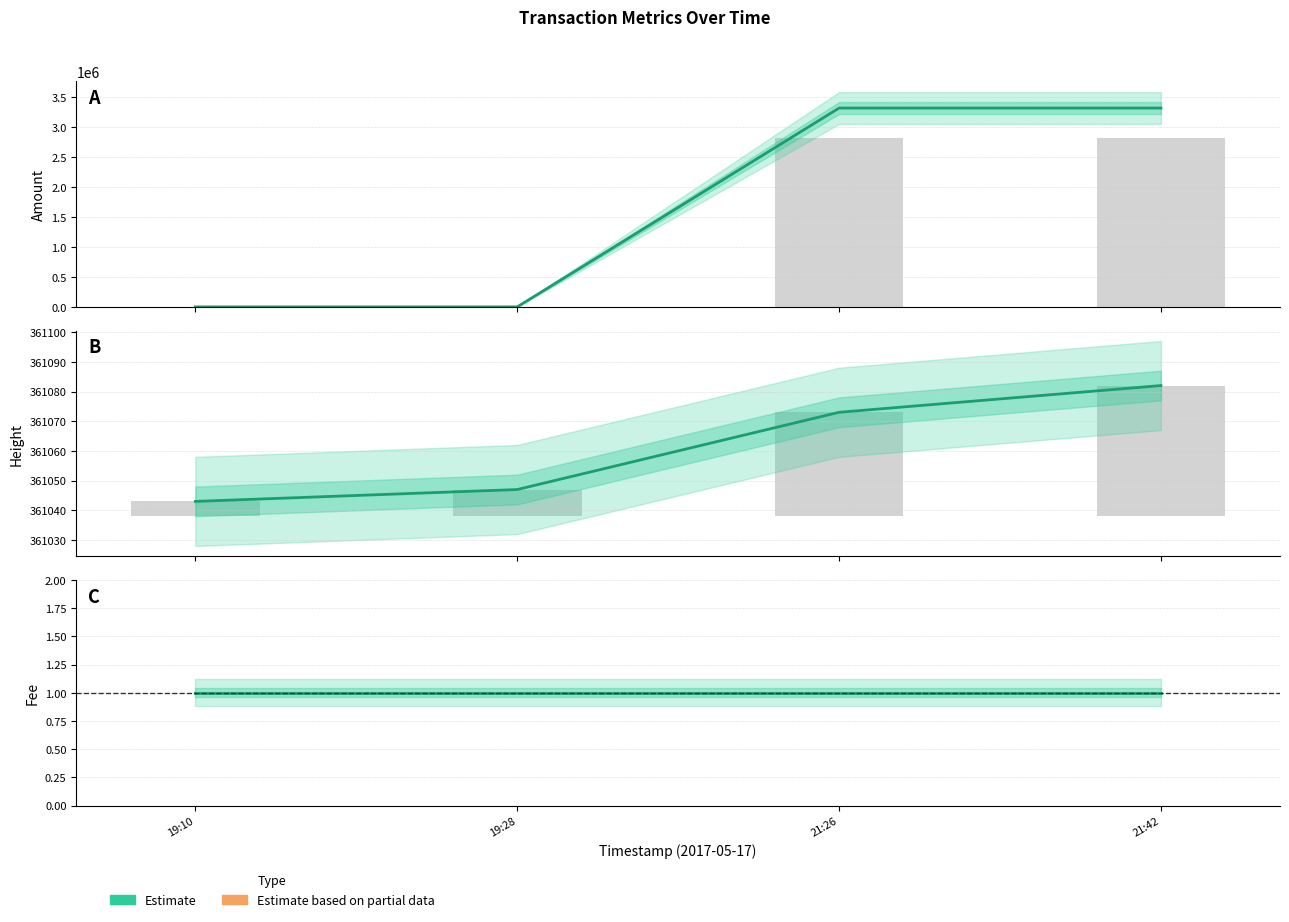

Reading left to right, extract all data points from this chart.

Amount: 19:10=100	19:28=99	21:26=3323119	21:42=3323118
Height: 19:10=361043	19:28=361047	21:26=361073	21:42=361082
Fee: 19:10=1	19:28=1	21:26=1	21:42=1